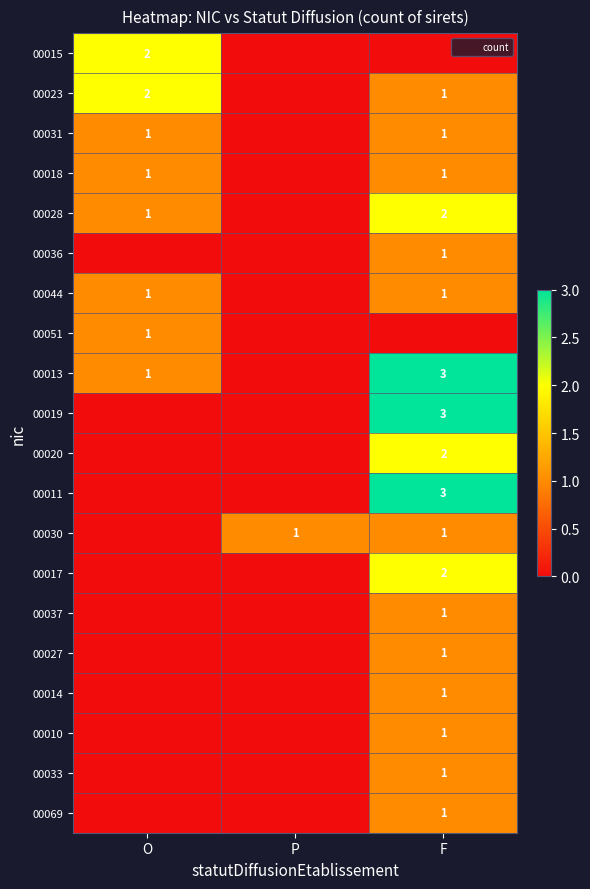

True or false: 00028 has a value of 1 at O.

True